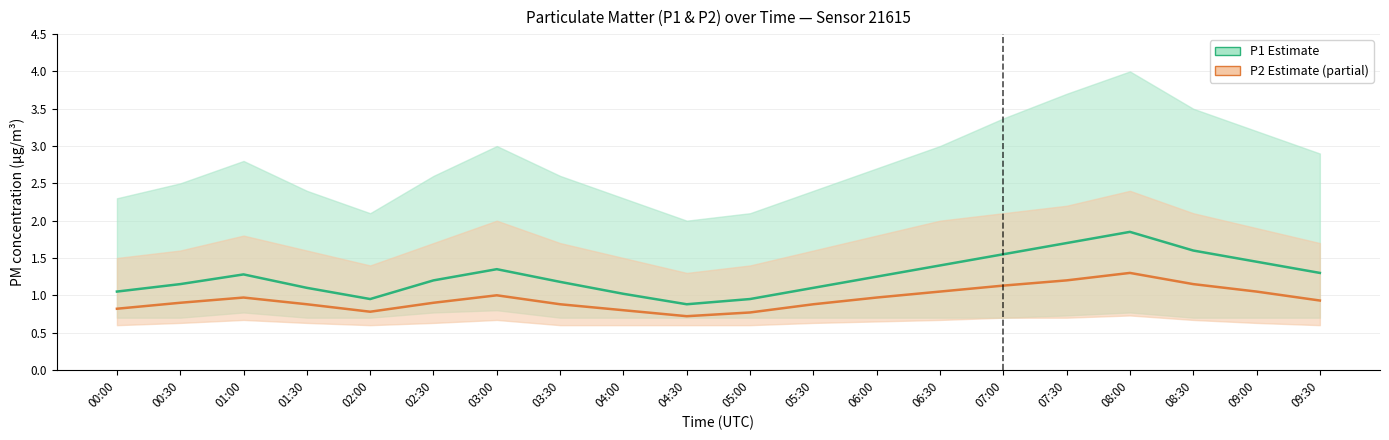

What is the sum of all P2 Estimate values?

19.1